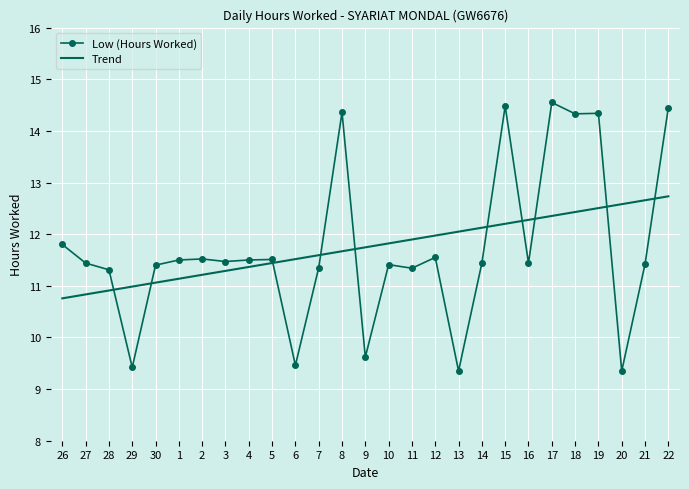

Rank the series at 18 from lowest to highest value.

Trend, Low (Hours Worked)